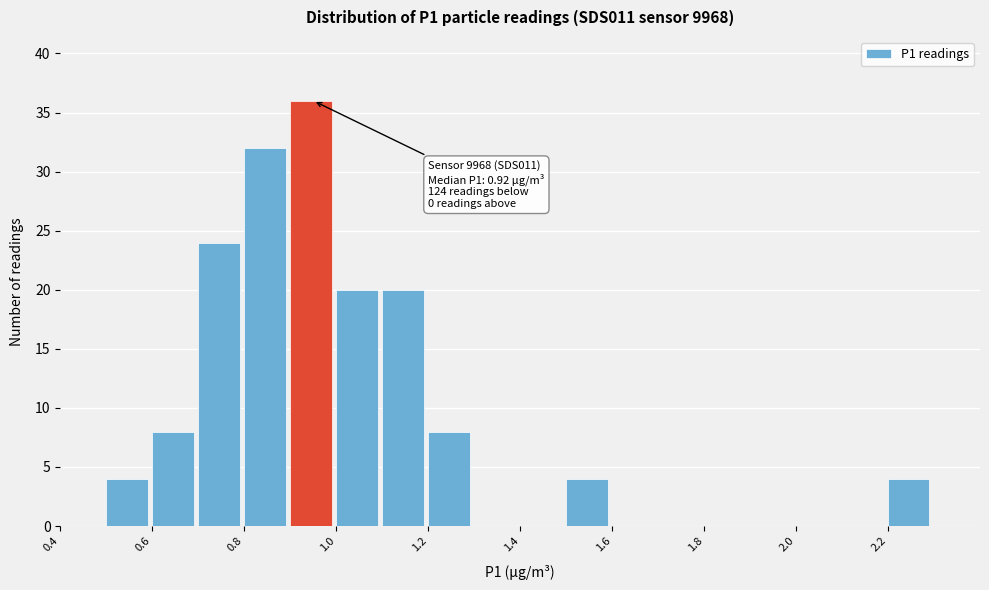

Over which range of the x-axis is the bar tallest?

0.9 to 1.0